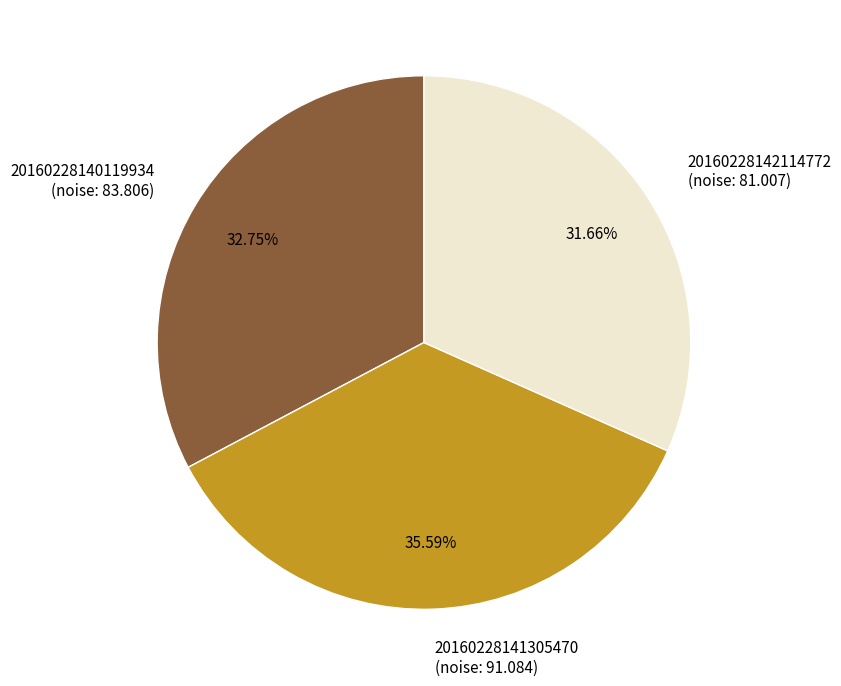

How many slices are in this pie chart?

3